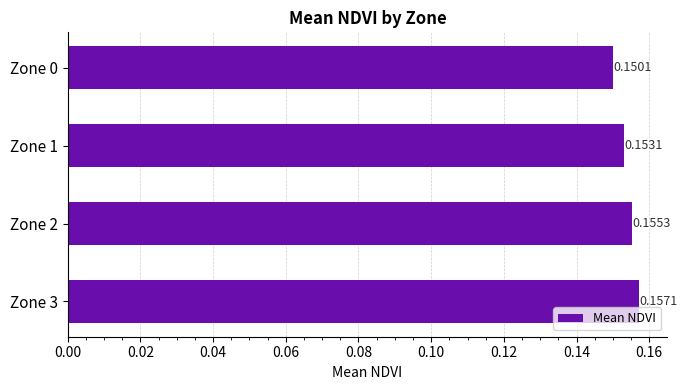

What is the sum of the values at Zone 2 and Zone 0?

0.3